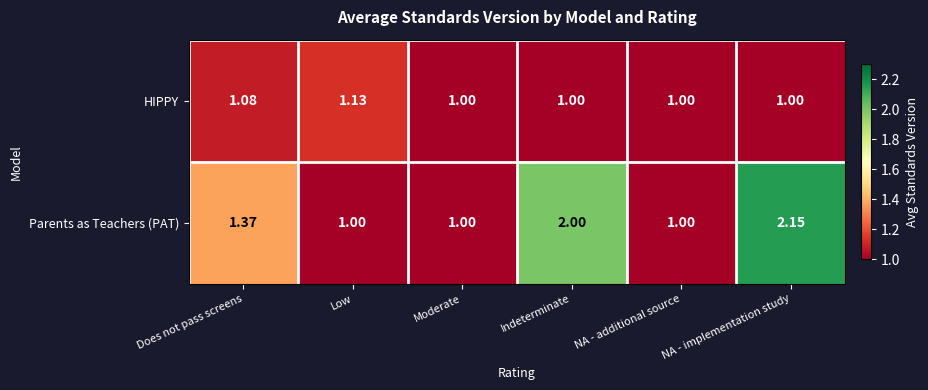

Which series changed the most between Low and NA - additional source?

HIPPY